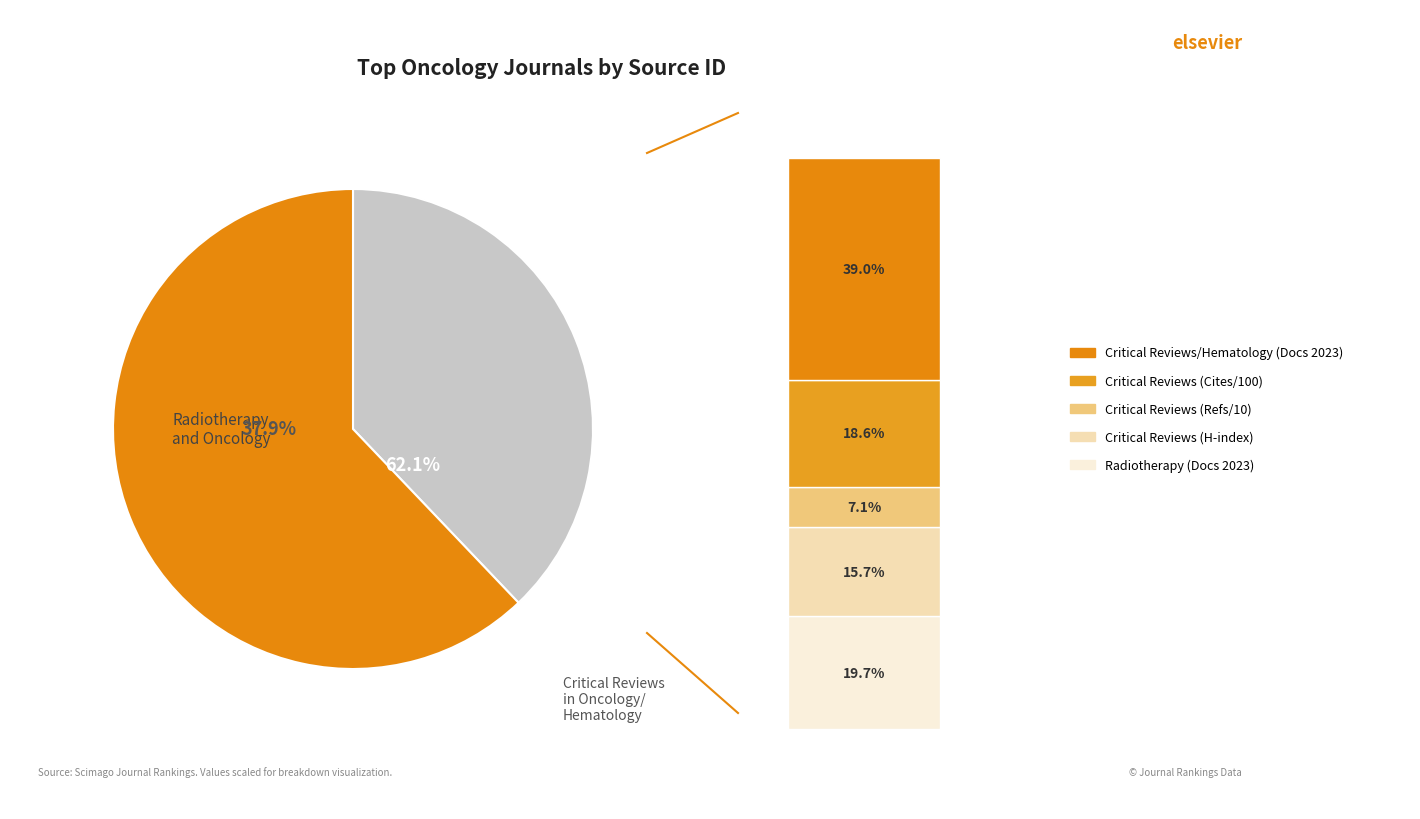

Which category has the biggest portion of the pie?

Critical Reviews in Oncology/Hematology